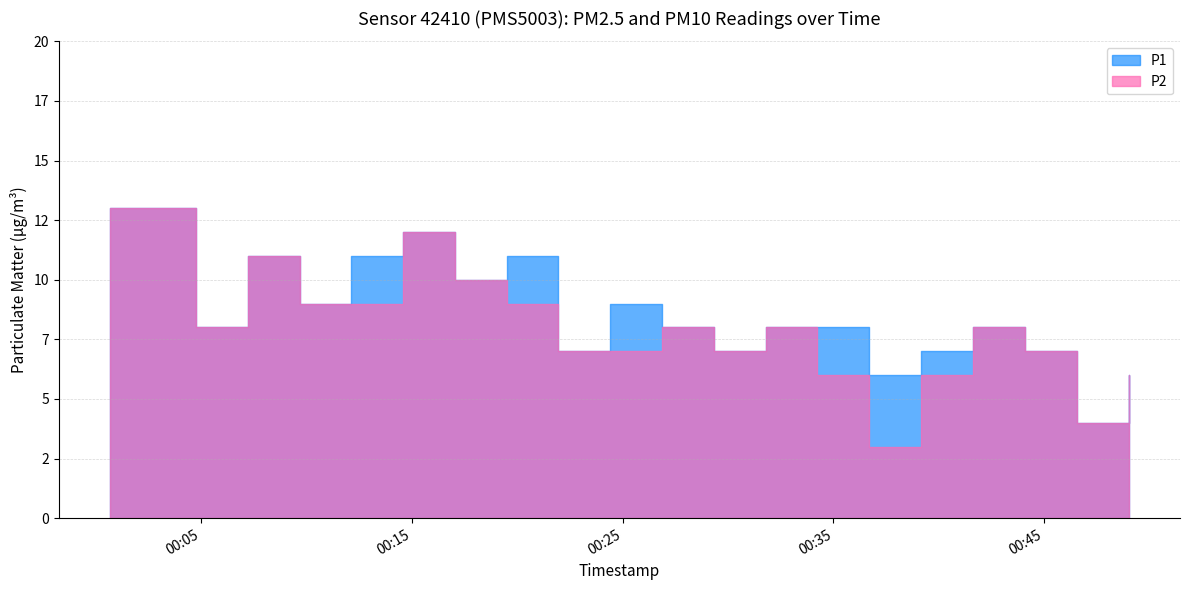

True or false: P1 and P2 intersect in this chart.

False